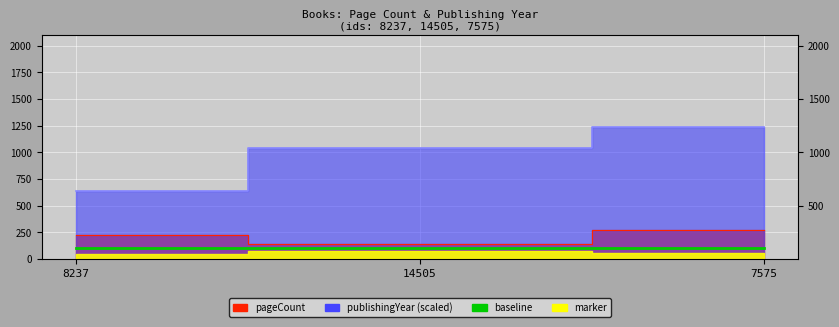

What is the difference between the maximum and minimum values in the pageCount series?

128